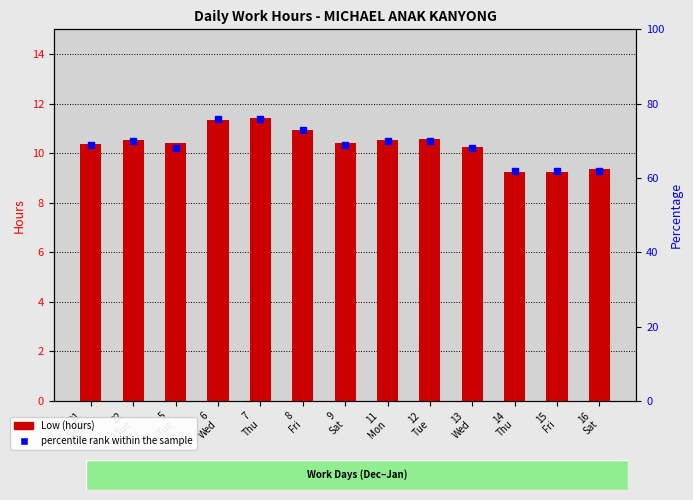

Which series has the widest spread of Y values?

percentile rank within the sample